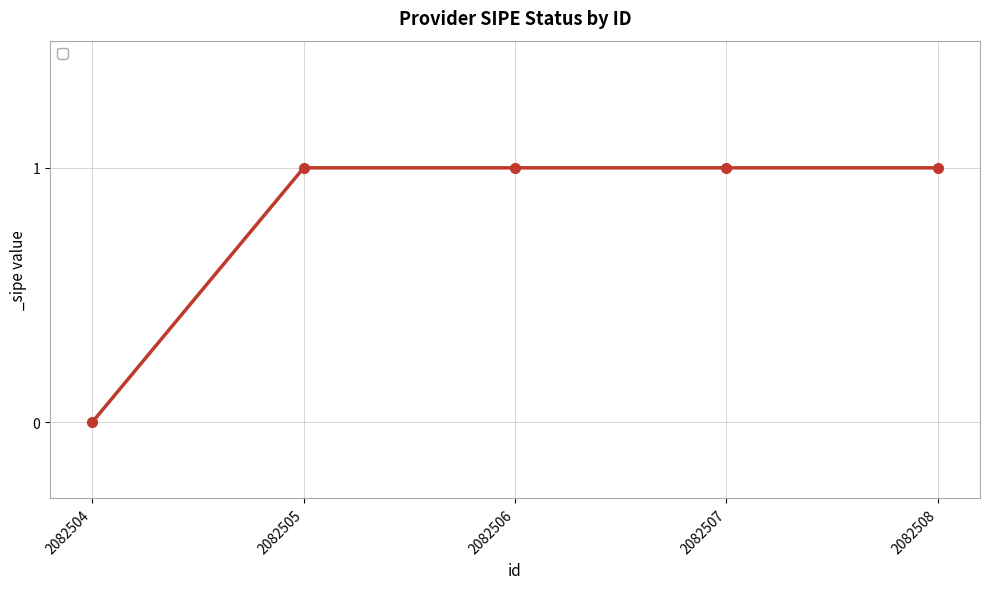

Is it true that the value at 2082505 is 1?

True